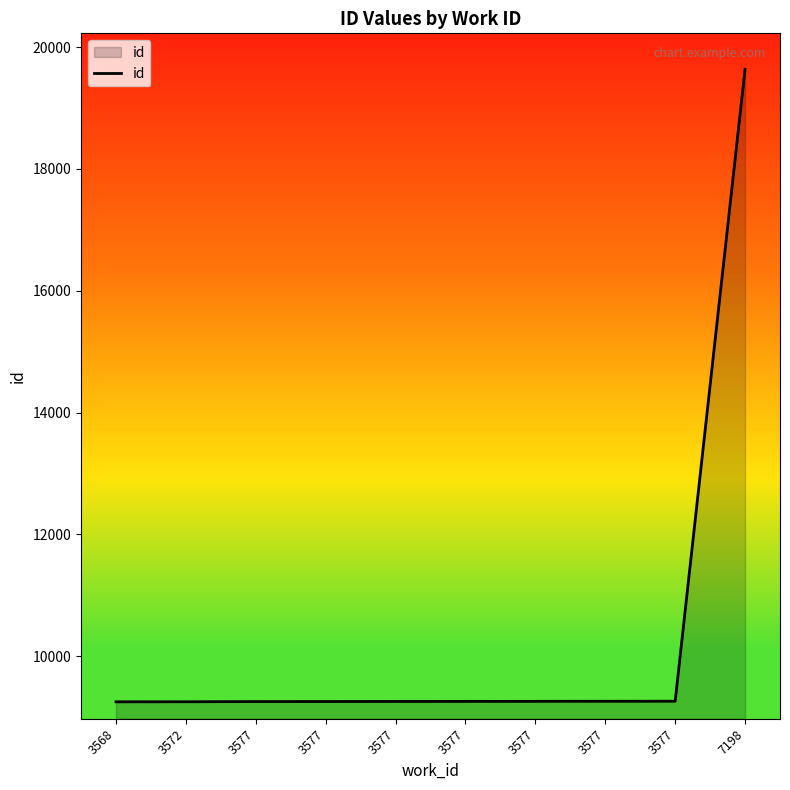

What is the value of the 5th point from the left?

9257